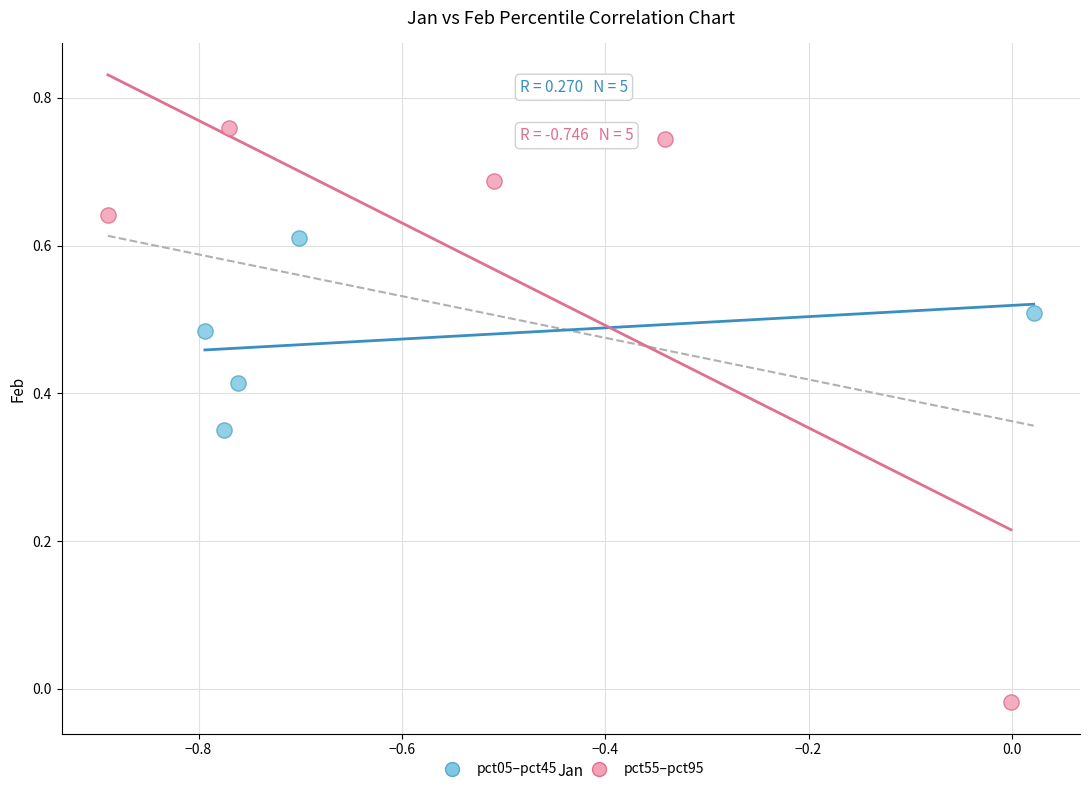

Which series reaches the maximum Y coordinate?

pct55–pct95